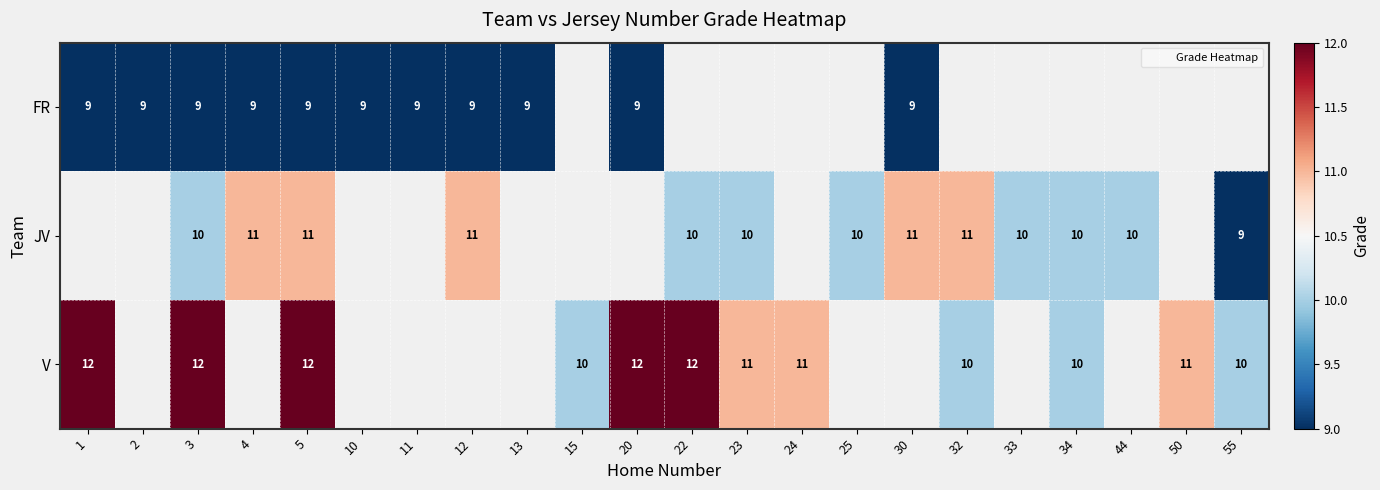

What is the smallest value displayed?

9.0